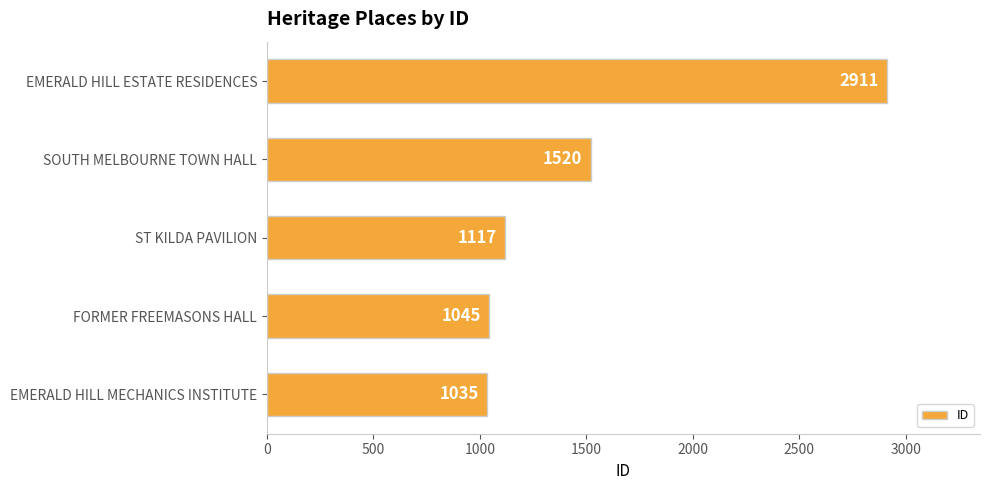

Between FORMER FREEMASONS HALL and EMERALD HILL MECHANICS INSTITUTE, which is larger?

FORMER FREEMASONS HALL